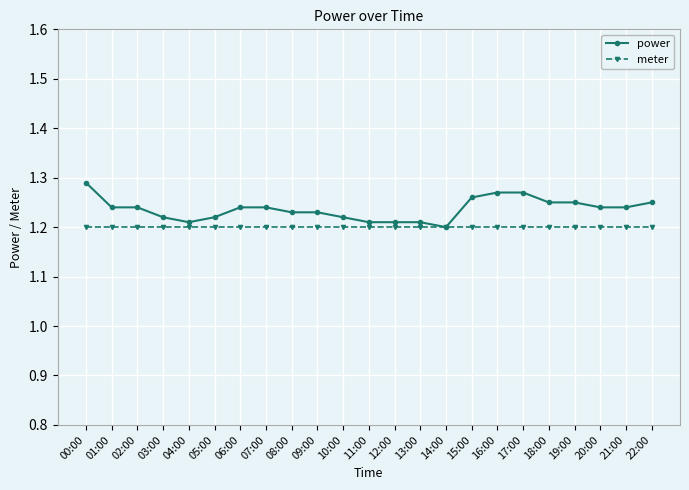

What is the label of the 11th point from the left?

10:00